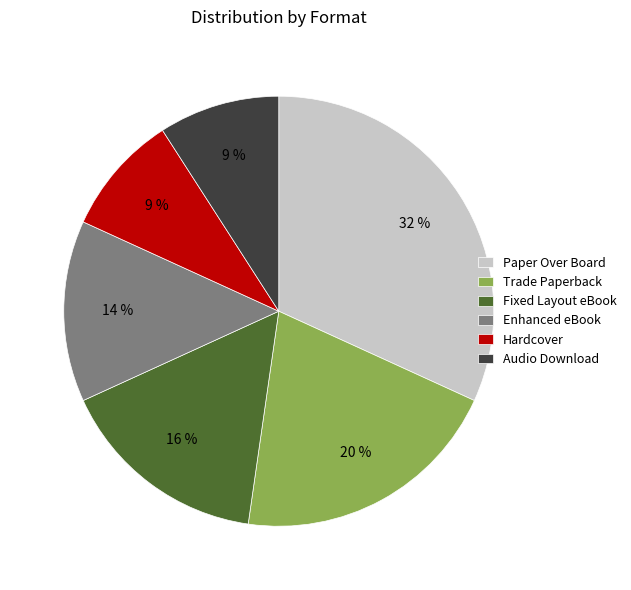

Which category has the biggest portion of the pie?

Paper Over Board